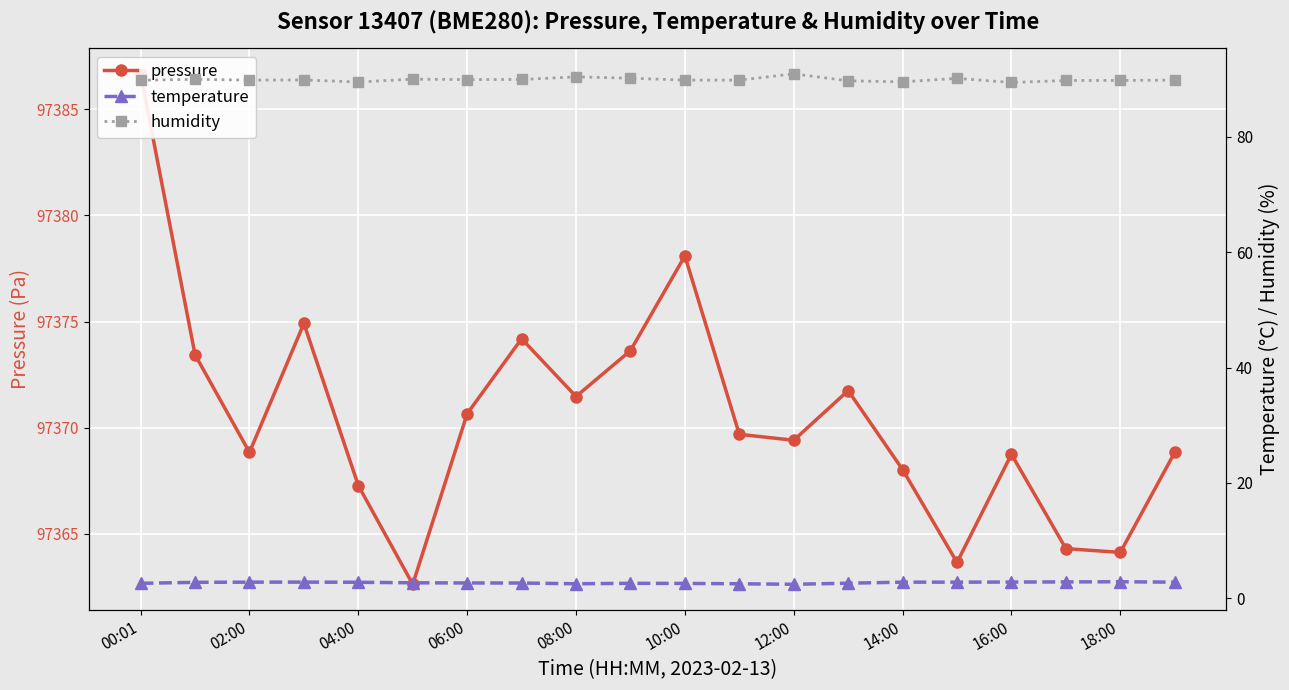

Is it true that humidity equals 150.1 at 10:00?

False